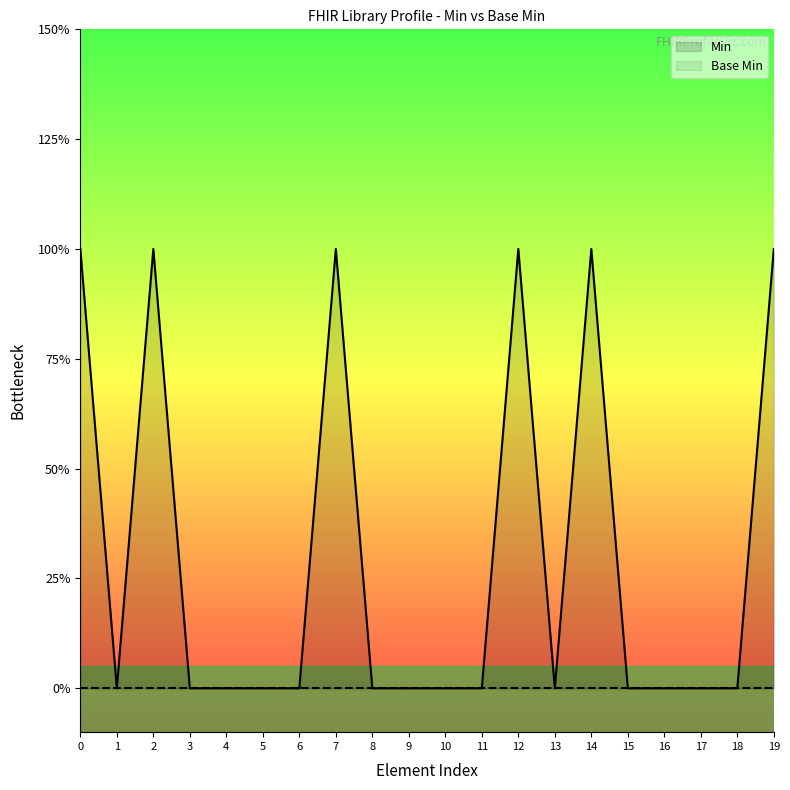

Reading left to right, extract all data points from this chart.

1	0	1	0	0	0	0	1	0	0	0	0	1	0	1	0	0	0	0	1